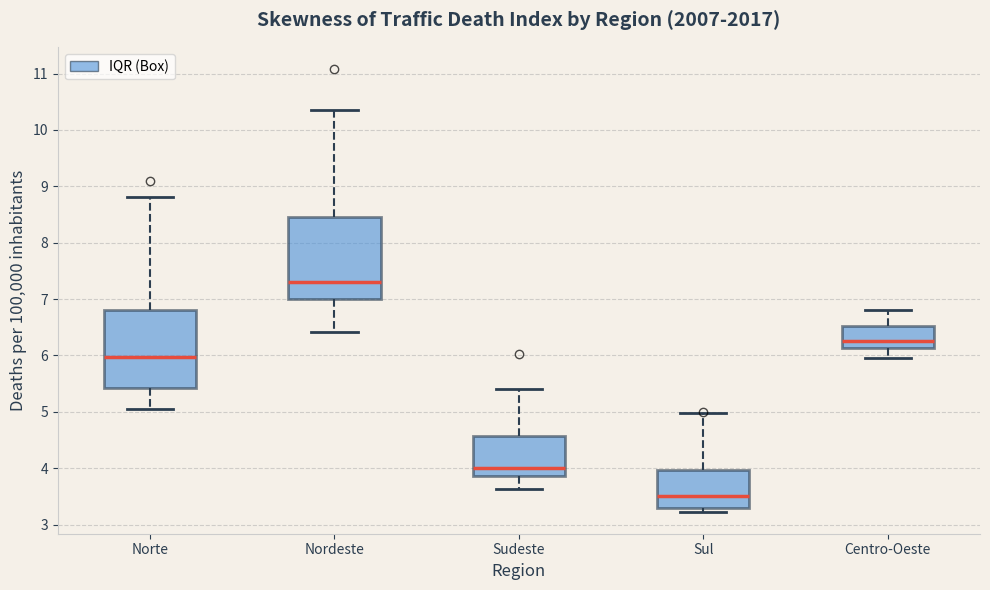

Where is the upper edge of the box for Nordeste on the y-axis? The values are not printed on the chart, so give them approximately, as read against the axis.

8.5